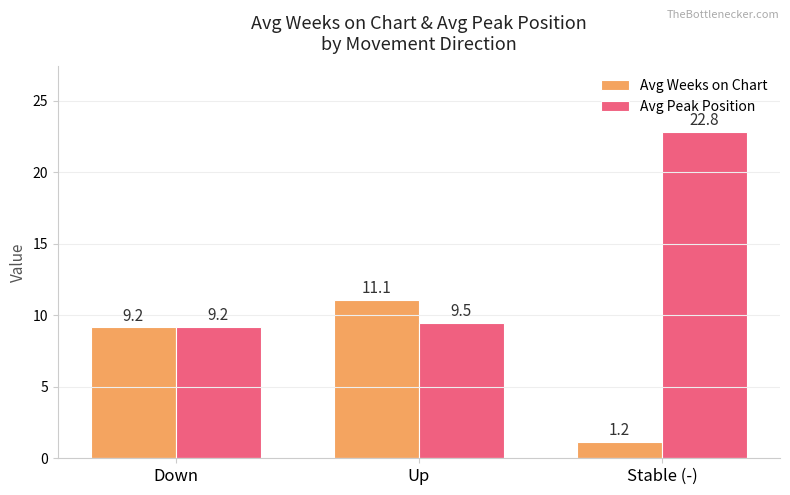

What is the spread (max minus min) of values at Up?

1.6